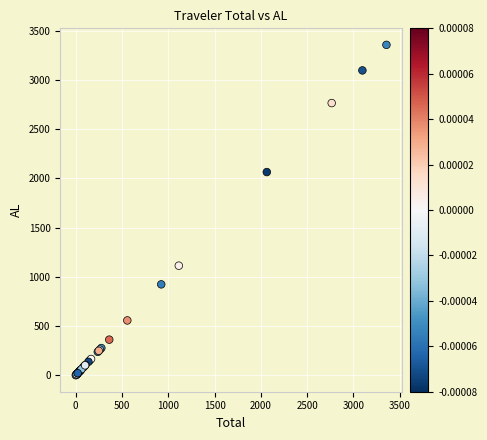

What Y value in the scatter plot is closest to 1679?

2064.5